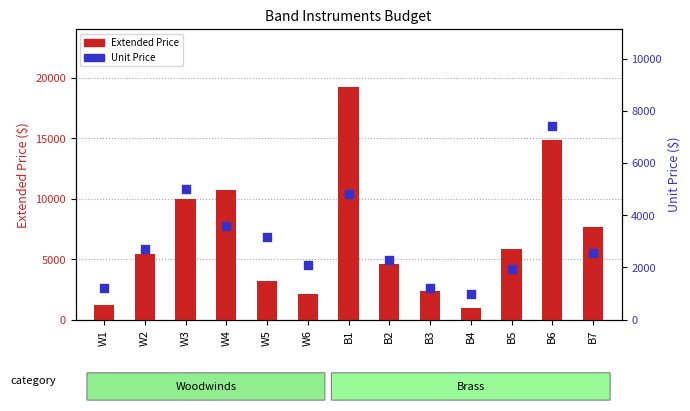

What are all the series names shown in the legend?

Extended Price, Unit Price